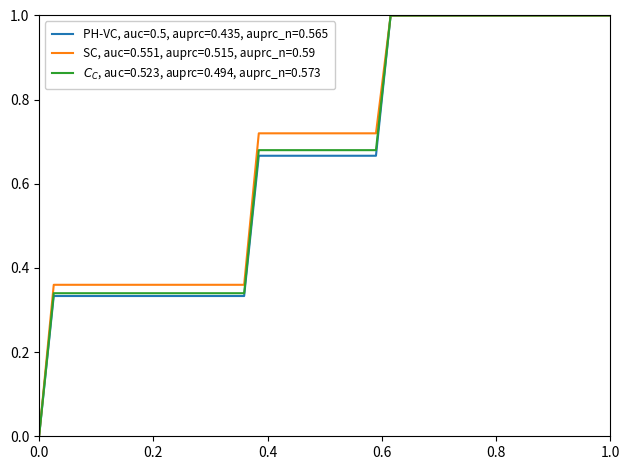

How many lines are shown in the chart?

3